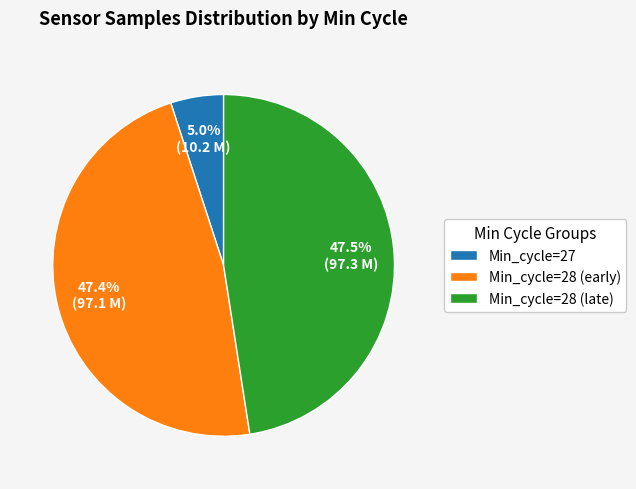

To the nearest percent, what is the average slice percentage?

33%